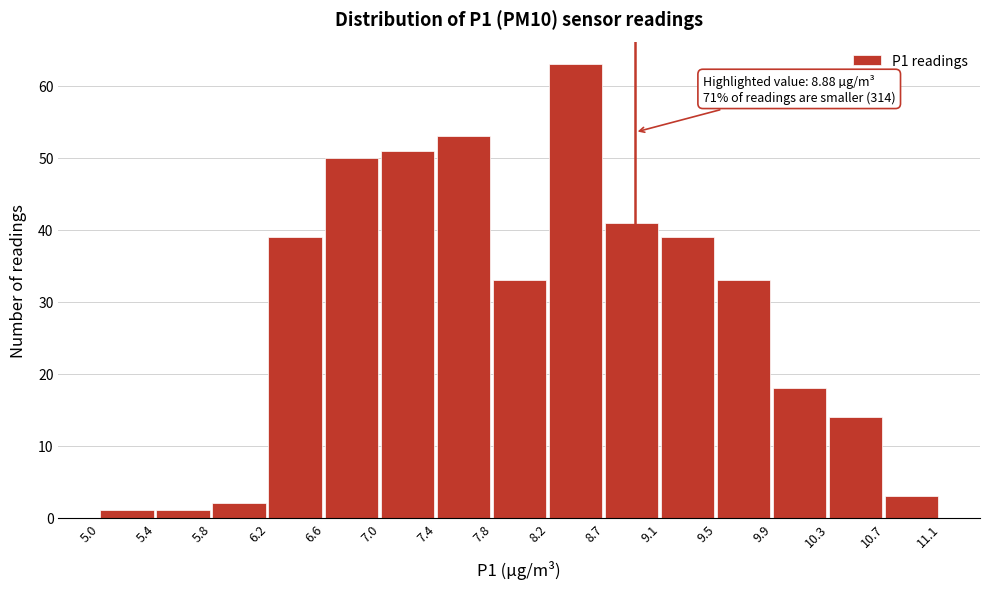

Over which range of the x-axis is the bar tallest?

8.2 to 8.7